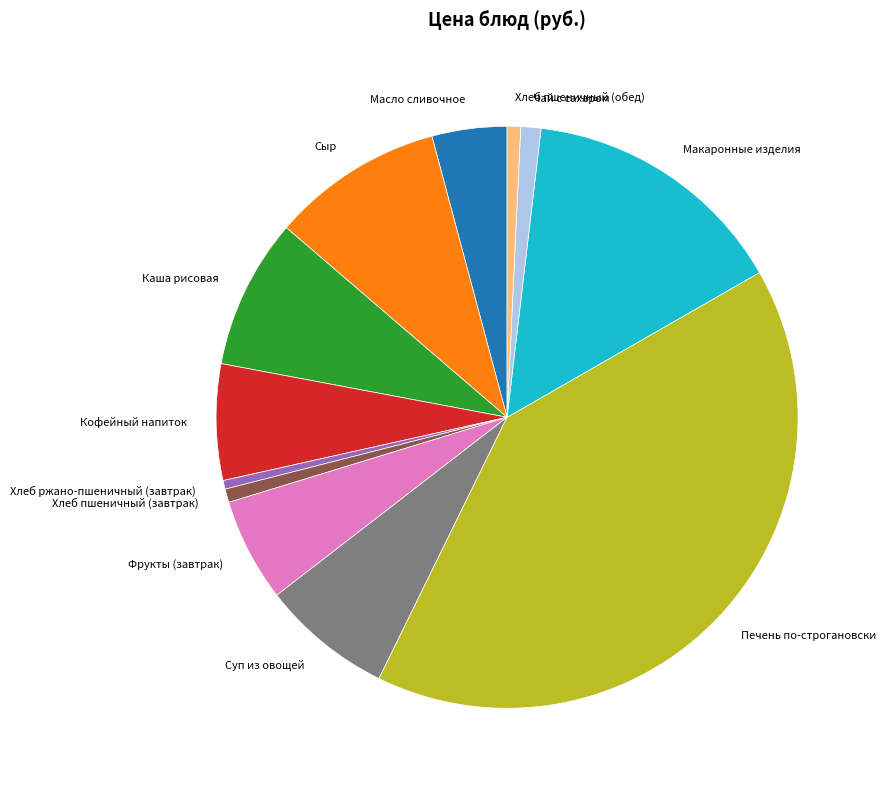

Which category has the biggest portion of the pie?

Печень по-строгановски